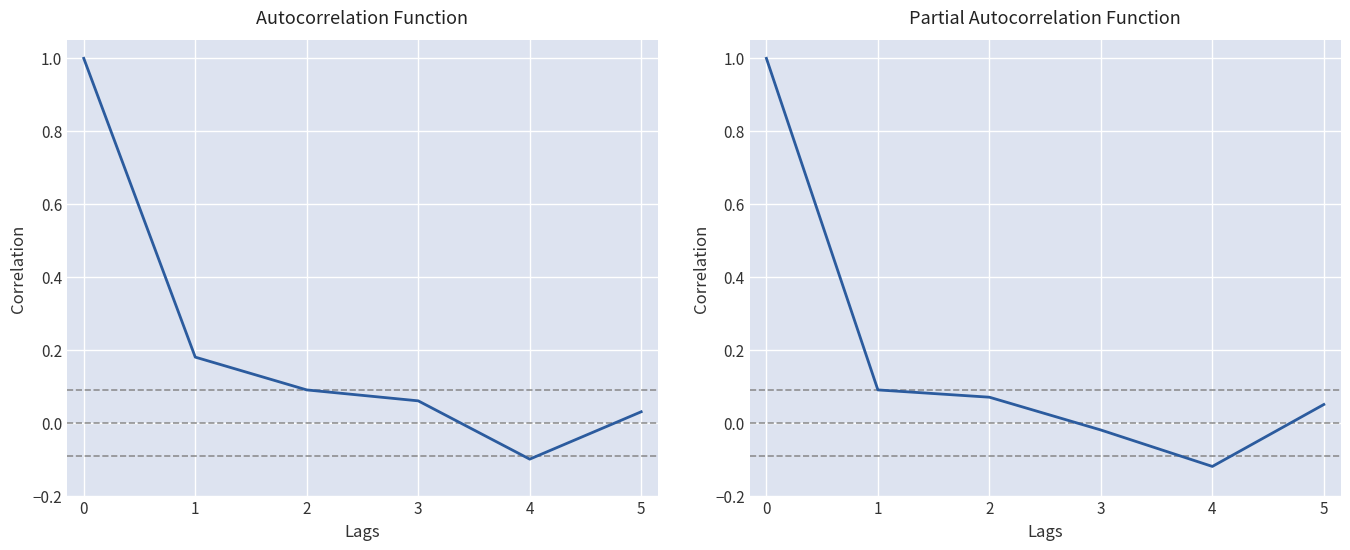

List the series in order of their overall mean, lowest first.

Partial Autocorrelation Function, Autocorrelation Function